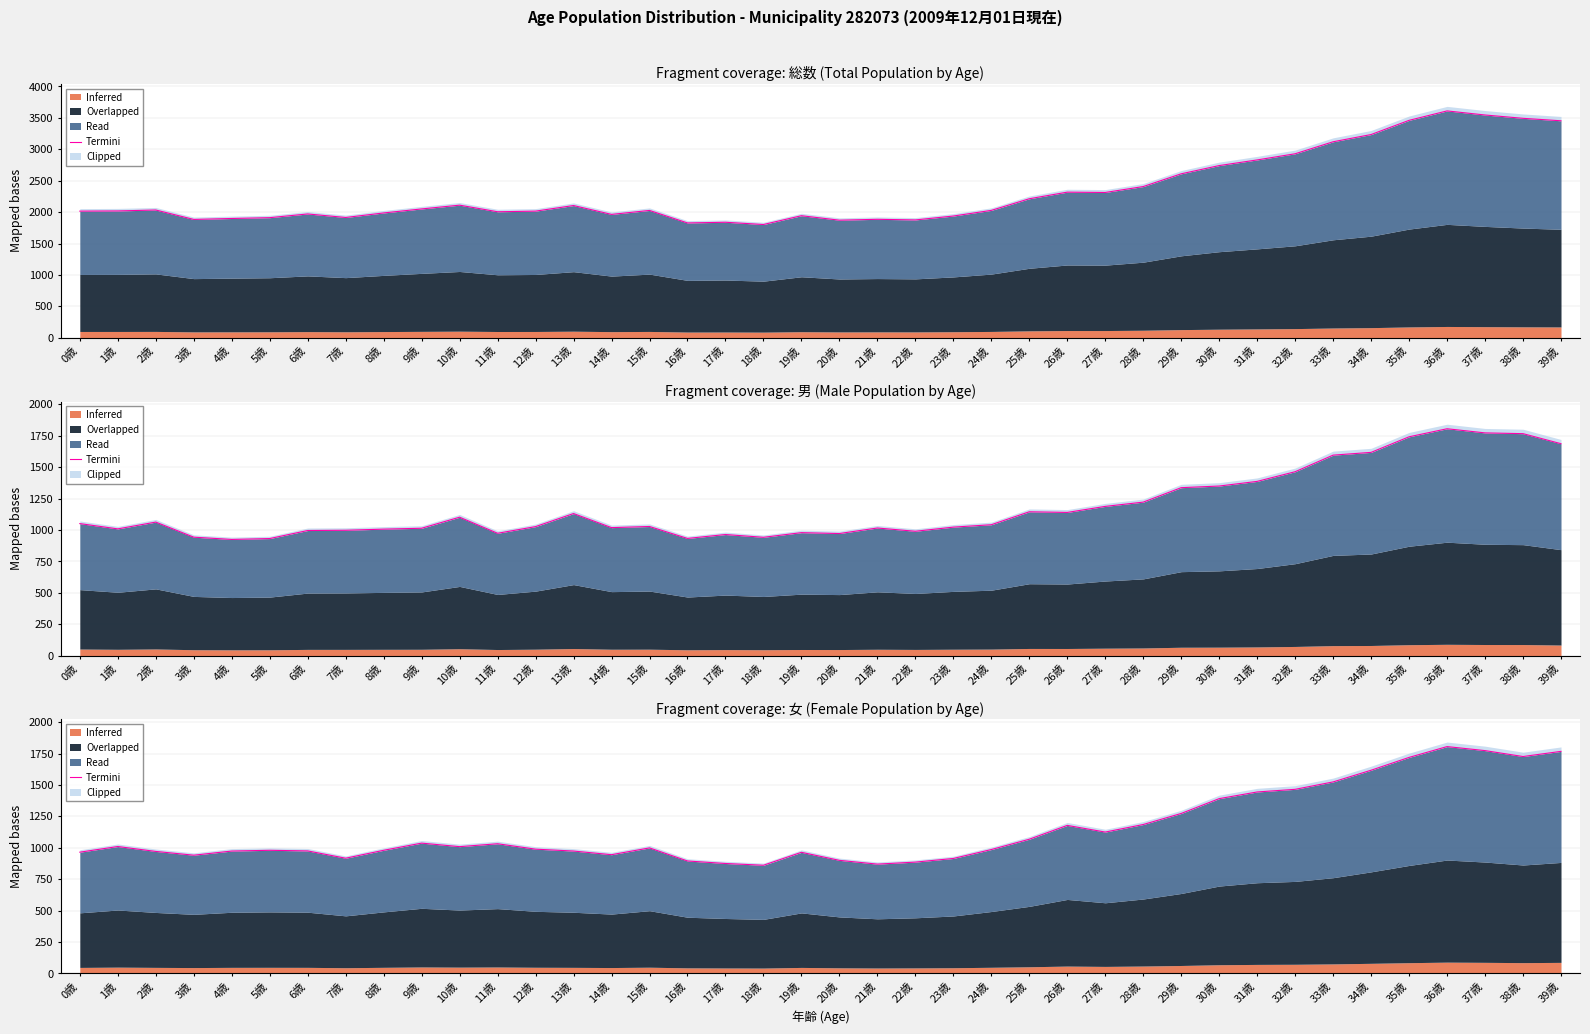

At which category does the data reach its first local peak?

1歳